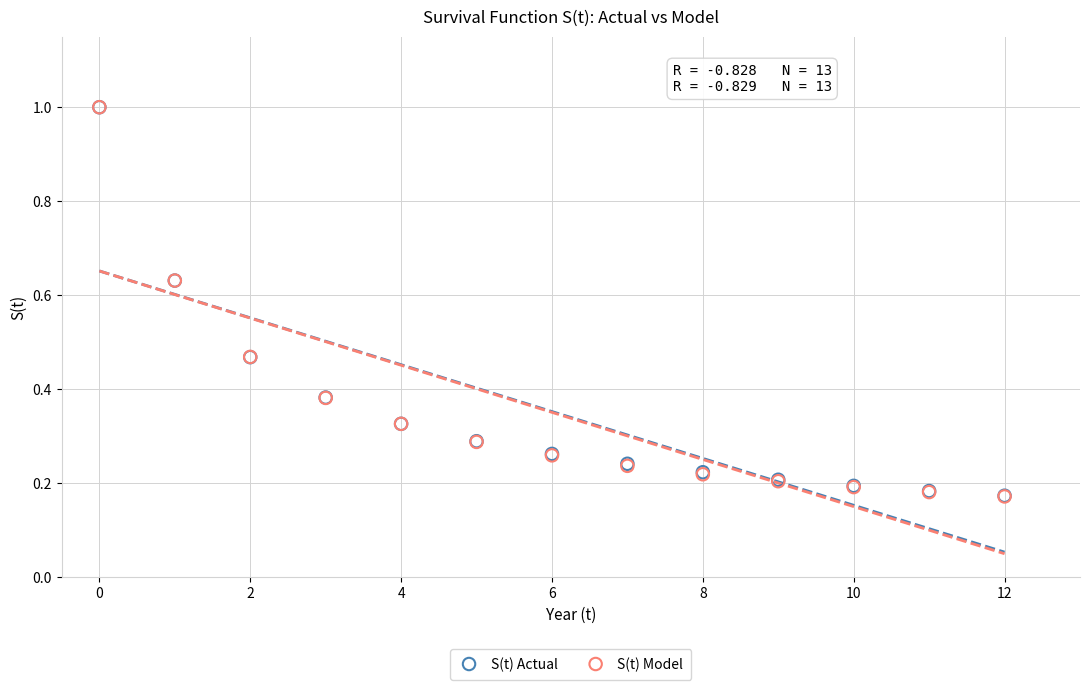

Which series has the largest Y range (max minus min)?

S(t) Model